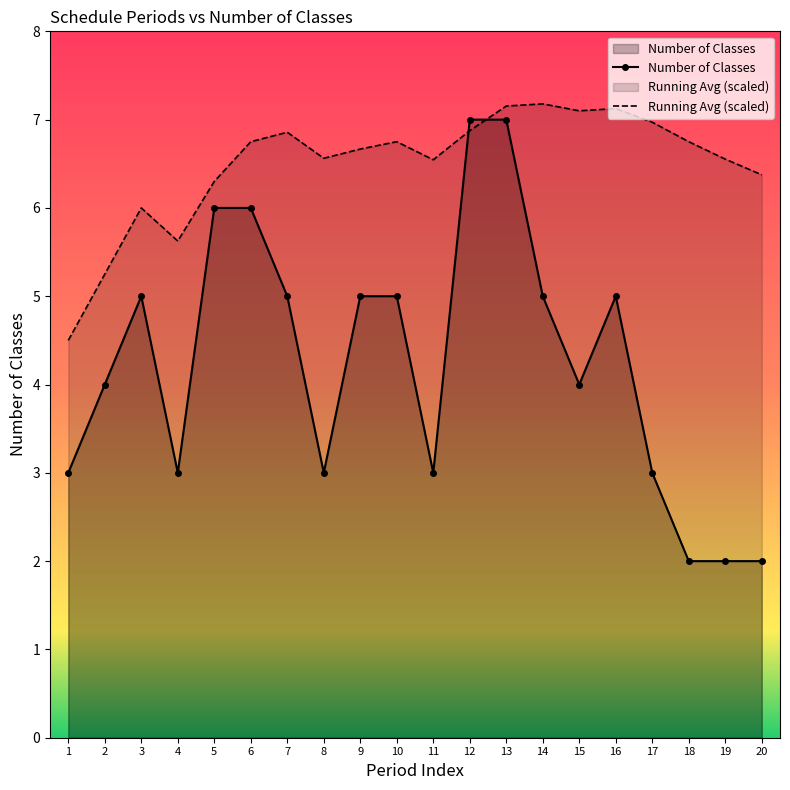

What is the highest value of the Running Avg (scaled) series?

7.2